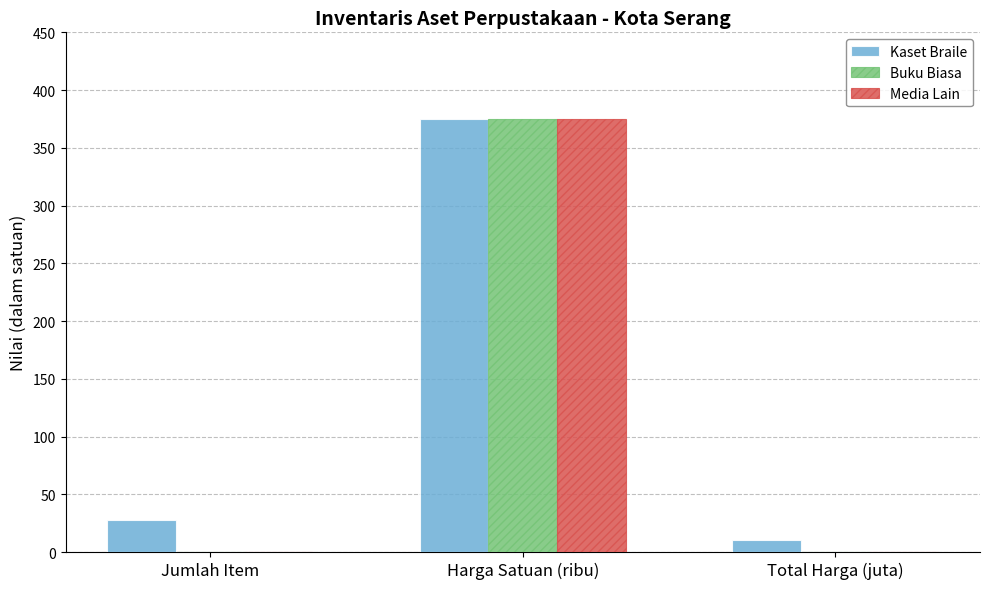

Is the value of Kaset Braile at Total Harga (juta) greater than the value of Buku Biasa at Total Harga (juta)?

Yes